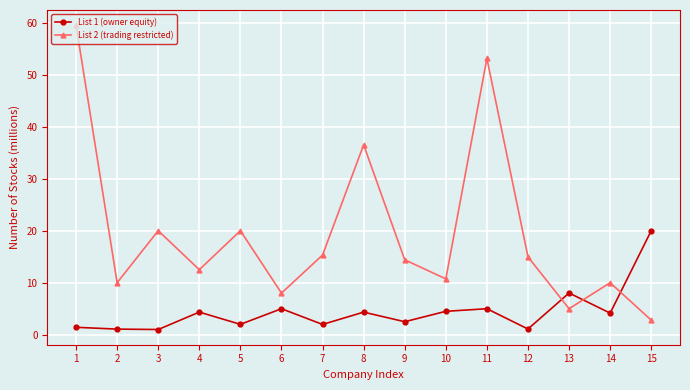

What is the minimum value shown in the chart?

1.0